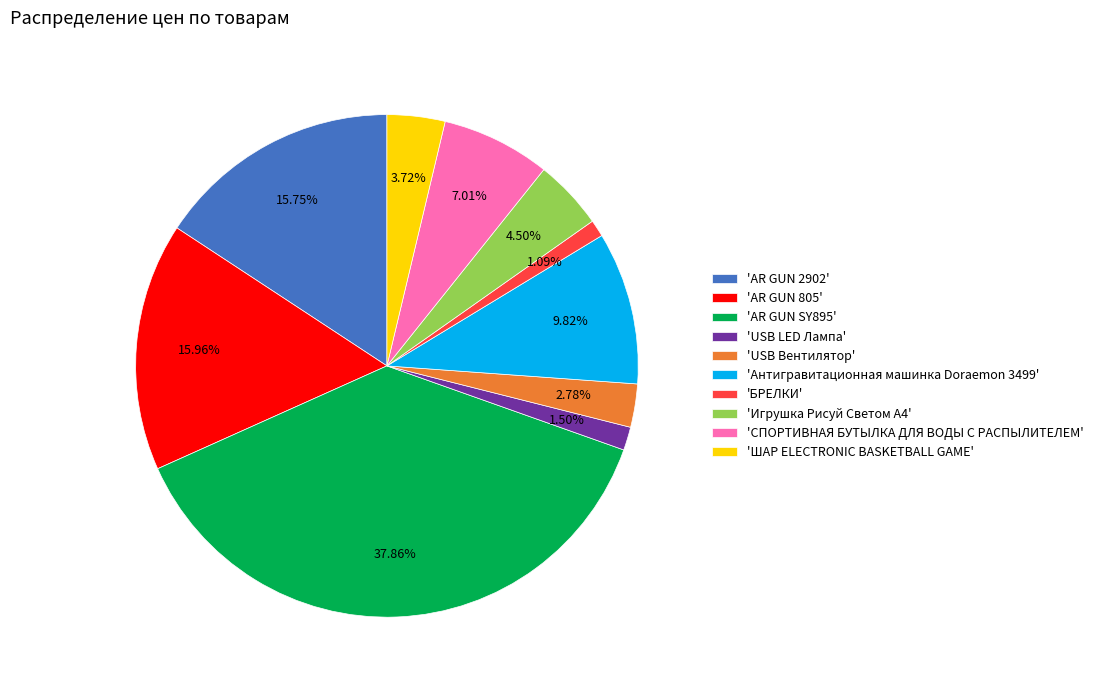

Count the number of slices in the pie.

10